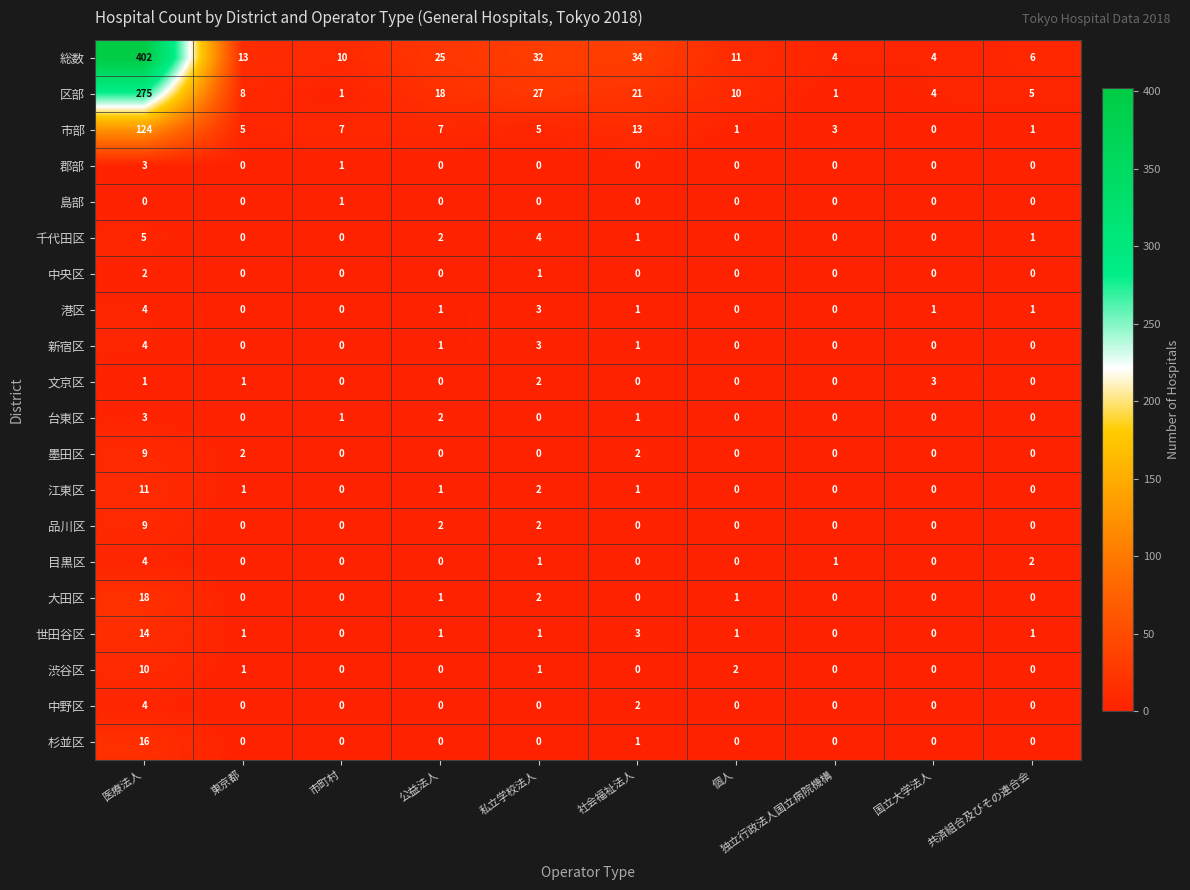

What is the difference between the highest and lowest values at 公益法人?

25